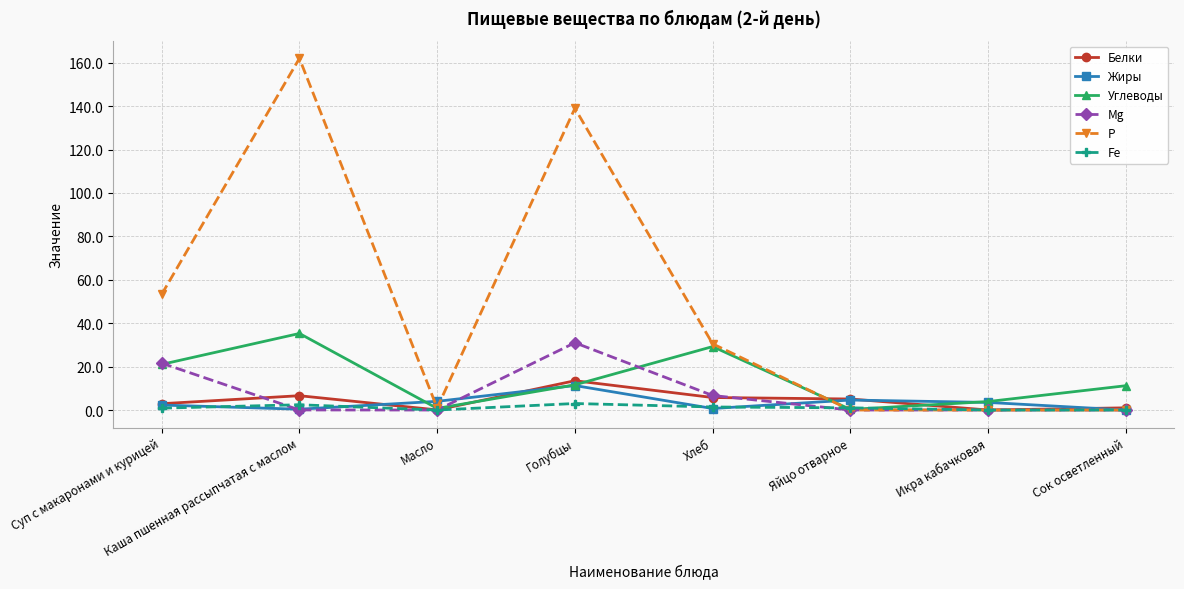

What is the maximum value for Углеводы?

35.3